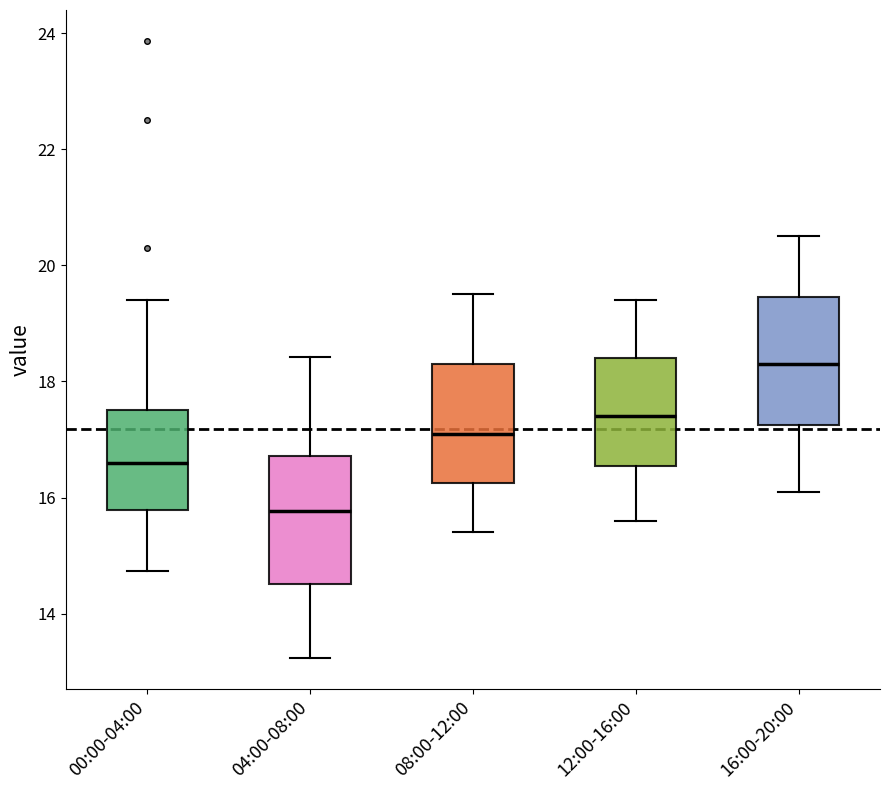

Where is the upper edge of the box for 08:00-12:00 on the y-axis? The values are not printed on the chart, so give them approximately, as read against the axis.

18.4